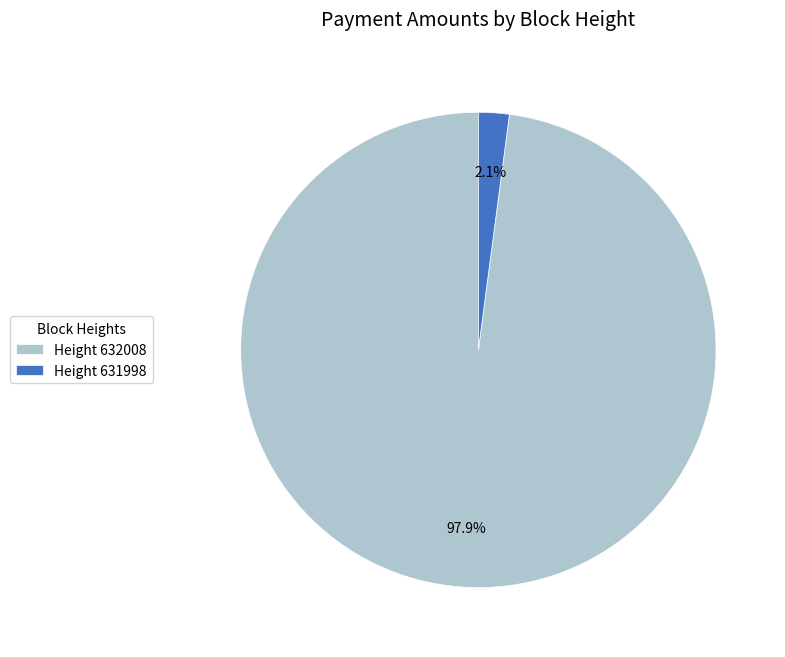

Rank the categories by value from highest to lowest.

Height 632008, Height 631998